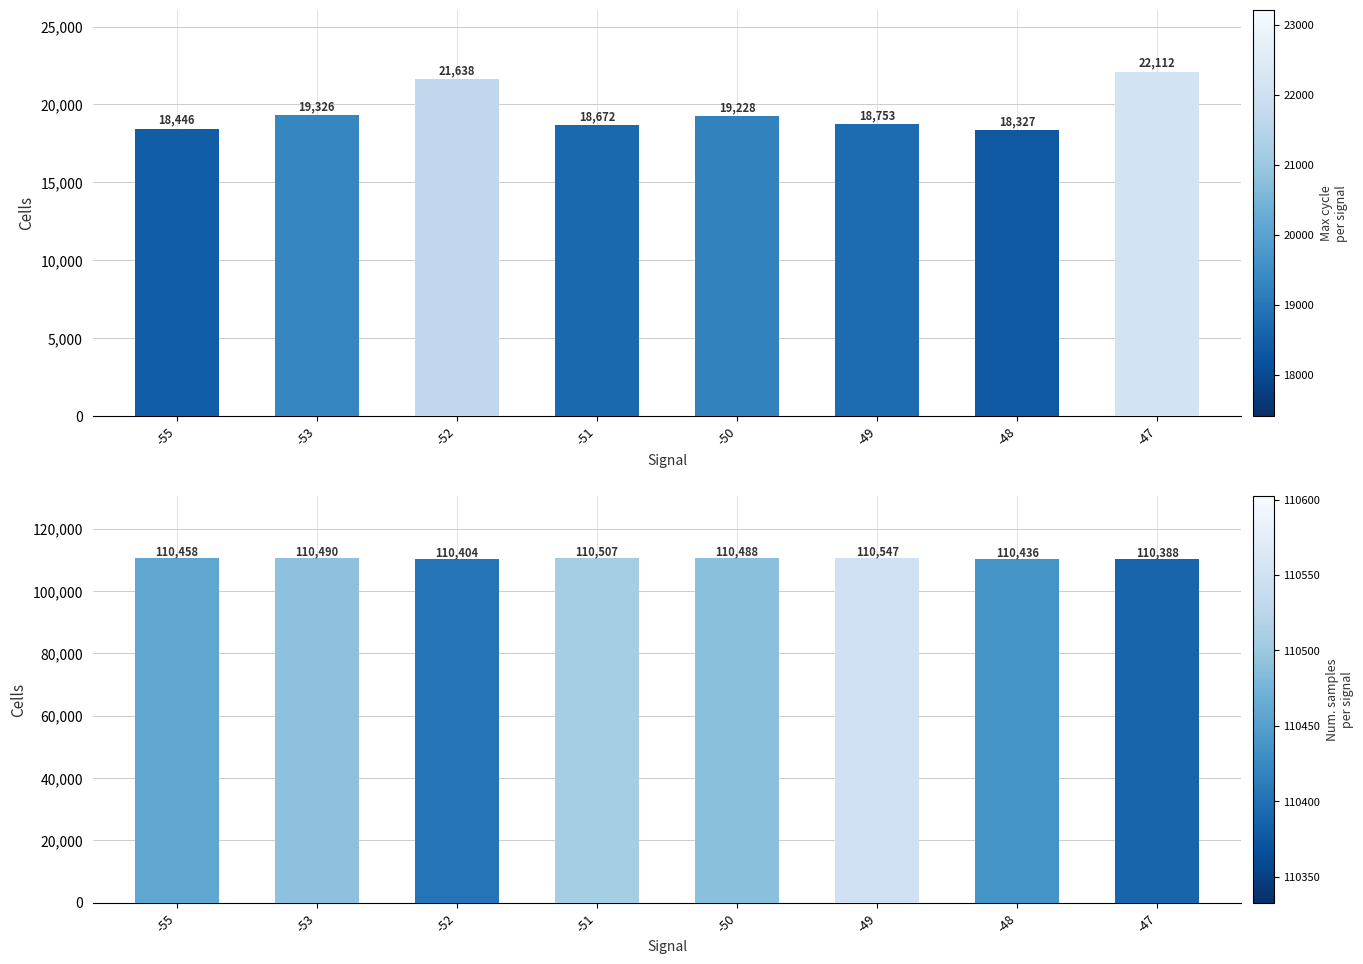

At which label is Max_cycle closest to 20219?

-53